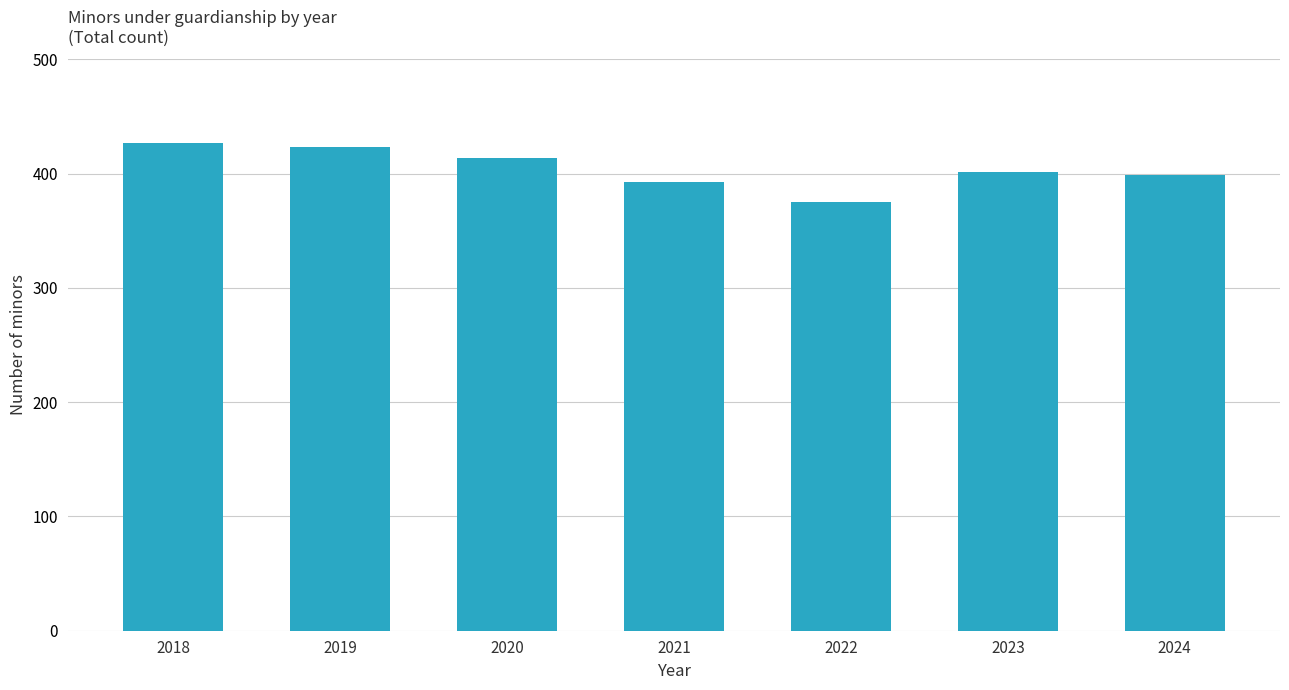

True or false: the data shows 401 at 2023.

True